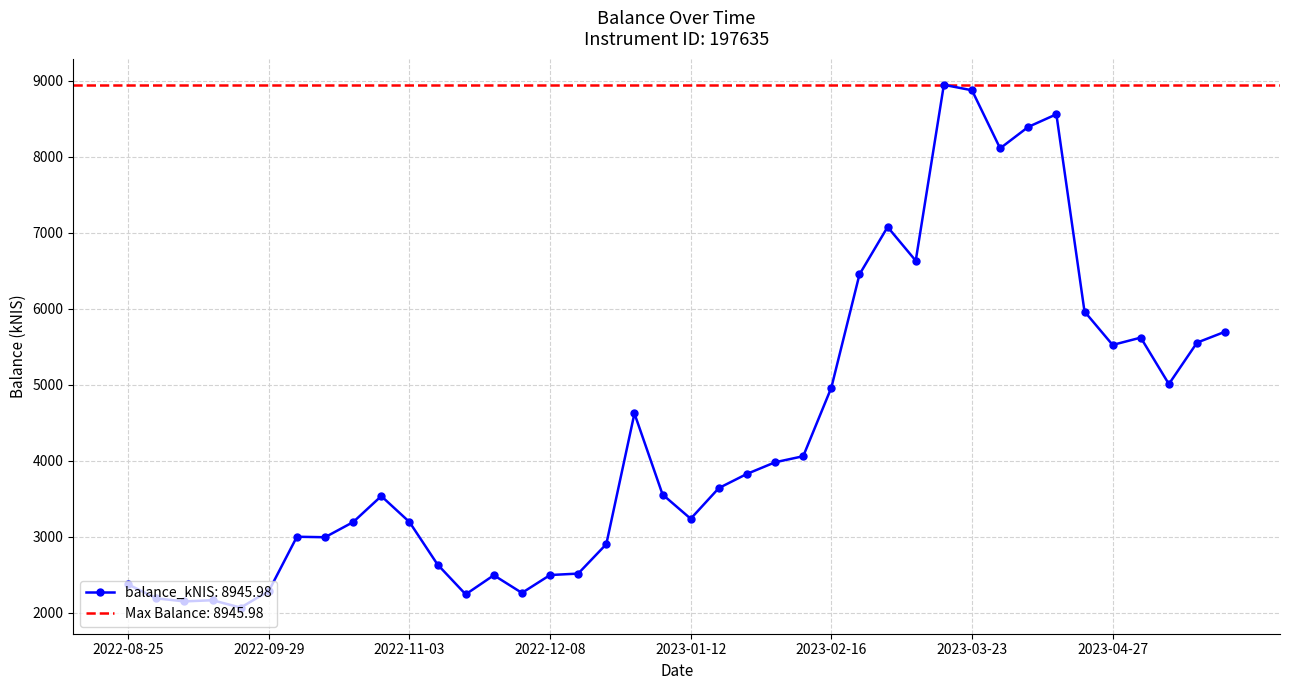

Reading left to right, list all the values displayed in this chart.

2022-08-25=2372.7	2022-09-01=2189.2	2022-09-08=2149.1	2022-09-15=2164.1	2022-09-22=2067.6	2022-09-29=2285.0	2022-10-06=2999.7	2022-10-13=2993.3	2022-10-20=3192.5	2022-10-27=3534.6	2022-11-03=3194.2	2022-11-10=2634.2	2022-11-17=2241.6	2022-11-24=2493.3	2022-12-01=2260.8	2022-12-08=2495.9	2022-12-15=2515.0	2022-12-22=2902.6	2022-12-29=4622.2	2023-01-05=3555.2	2023-01-12=3236.5	2023-01-19=3640.1	2023-01-26=3826.8	2023-02-02=3979.6	2023-02-09=4059.3	2023-02-16=4962.1	2023-02-23=6451.4	2023-03-02=7075.5	2023-03-09=6631.6	2023-03-16=8946.0	2023-03-23=8874.3	2023-03-30=8110.2	2023-04-04=8392.2	2023-04-13=8558.4	2023-04-20=5963.4	2023-04-27=5523.5	2023-05-04=5619.8	2023-05-11=5008.7	2023-05-18=5553.7	2023-05-24=5697.7